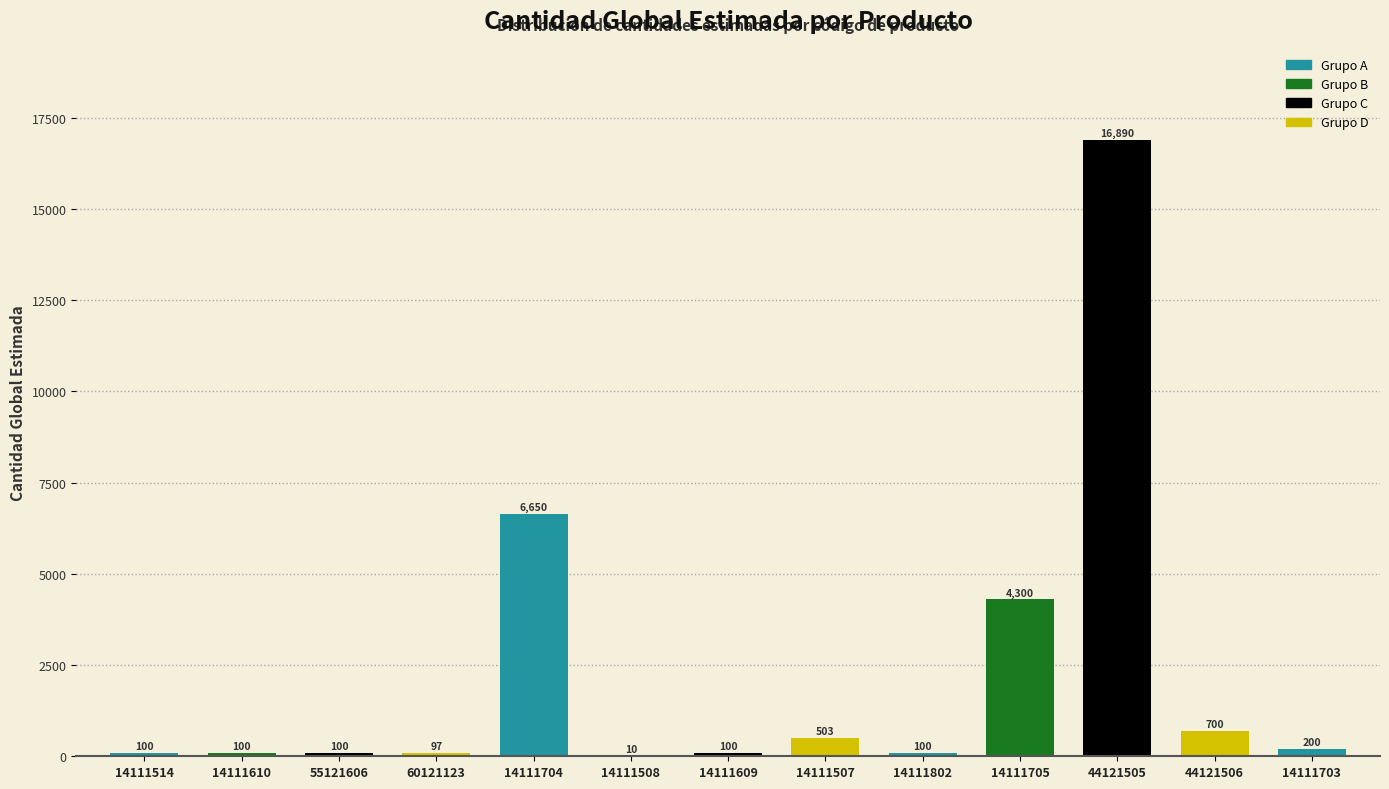

Read the value at 14111802.

100